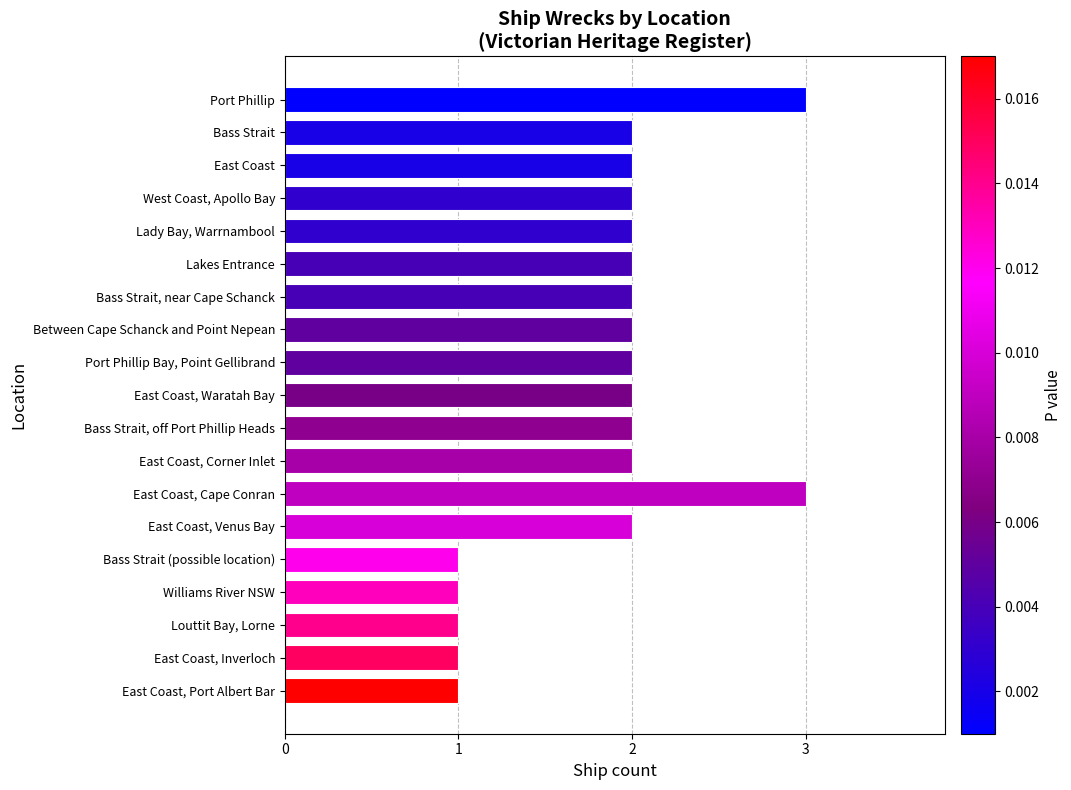

What is the difference between the maximum and minimum values?

2